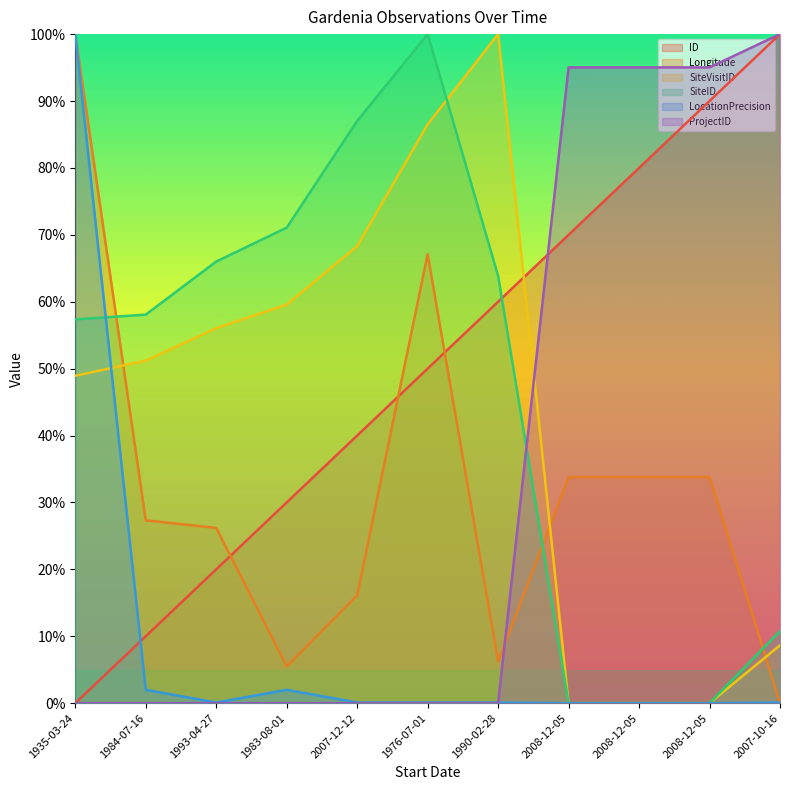

Where do LocationPrecision and ID first cross each other?

1935-03-24 and 1984-07-16